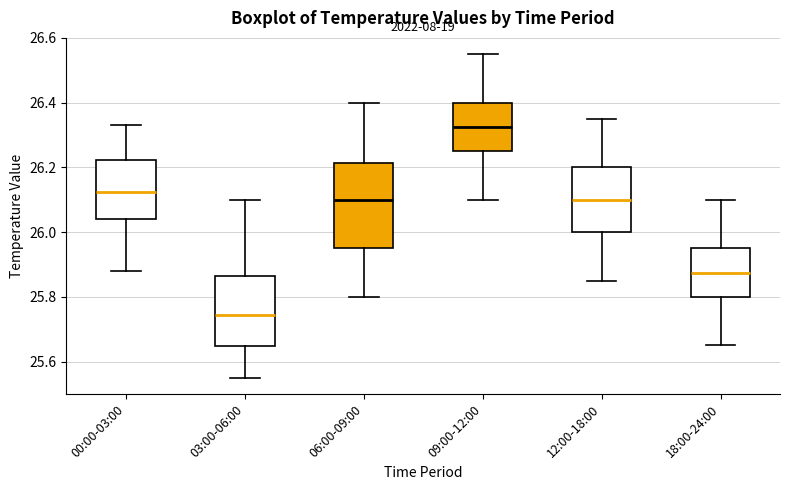

Comparing the boxes themselves (not the whiskers), which one is the tallest?

06:00-09:00